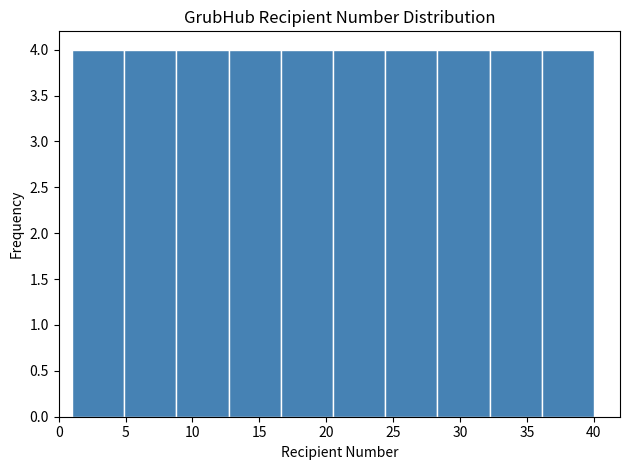

Reading left to right, list every bar in this chart as the range it spans on the x-axis followed by its height. Neither the bar edges nor the heights are printed on the chart, so give them approximately, as read against the axes.

1.0 to 4.9: 4
4.9 to 8.8: 4
8.8 to 12.7: 4
12.7 to 16.6: 4
16.6 to 20.5: 4
20.5 to 24.4: 4
24.4 to 28.3: 4
28.3 to 32.2: 4
32.2 to 36.1: 4
36.1 to 40.0: 4